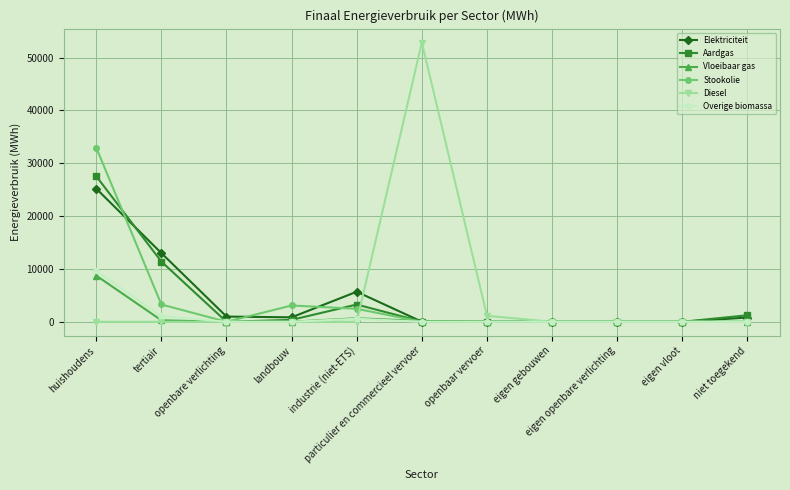

What is the maximum value shown in the chart?

52843.5